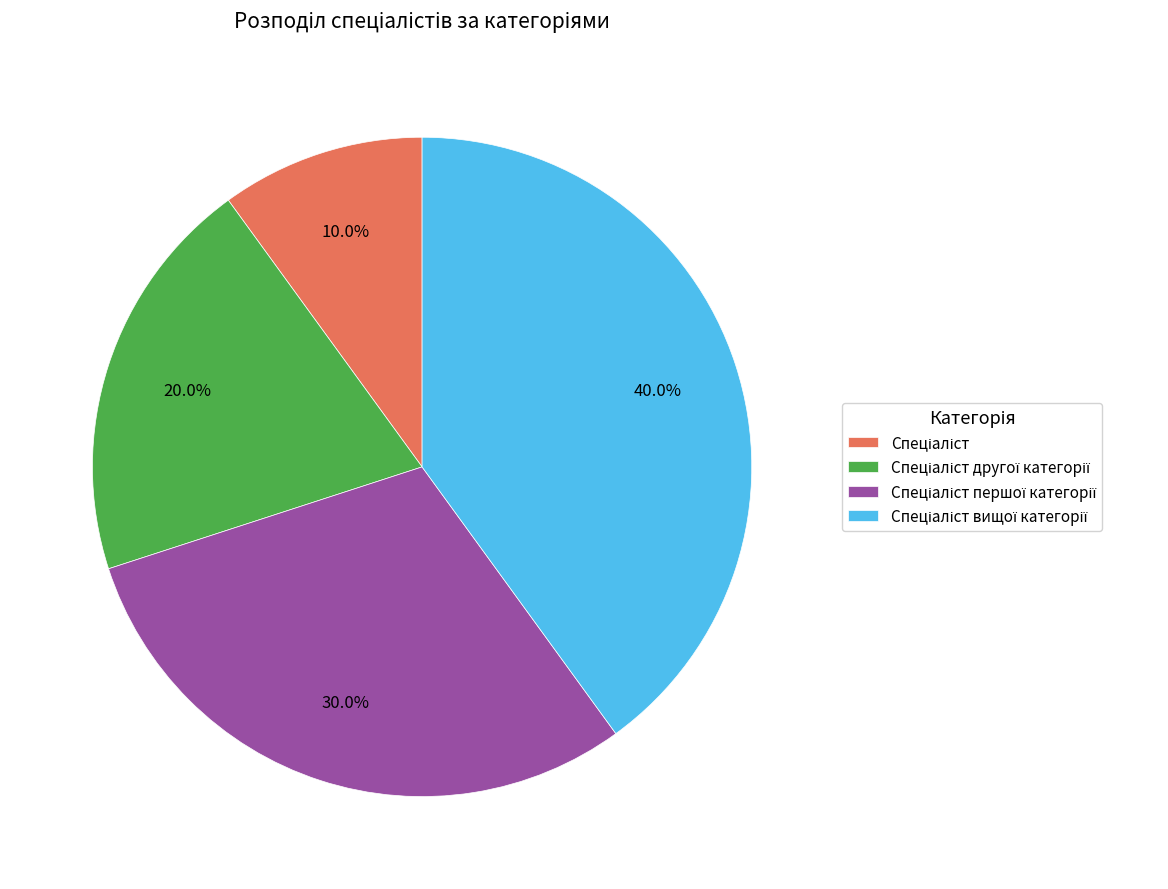

Is there any slice that represents more than half of the pie?

No